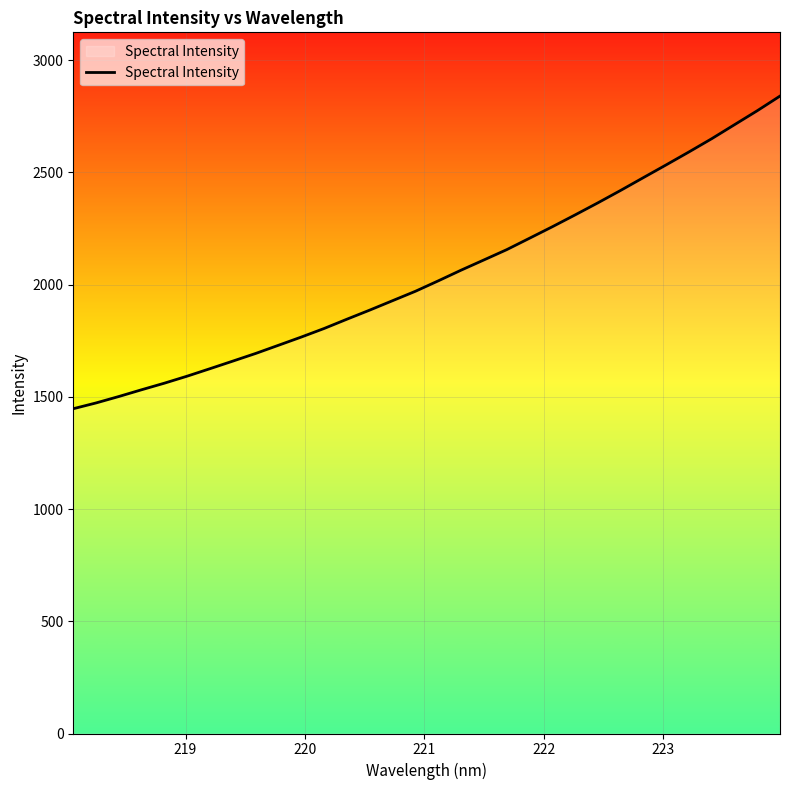

What is the difference between the maximum and minimum values?

1393.0